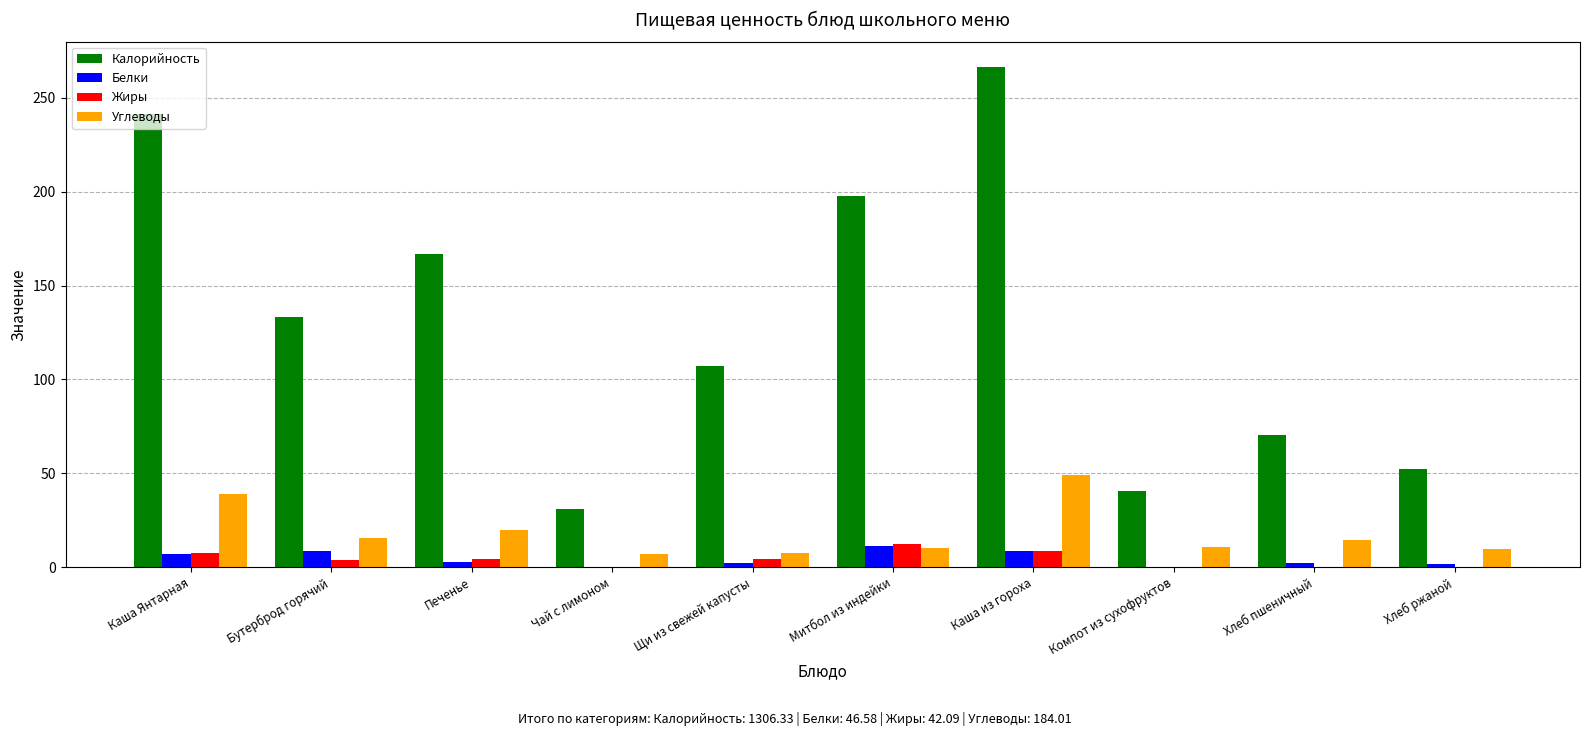

At which category is the sum across all series the highest?

Каша из гороха